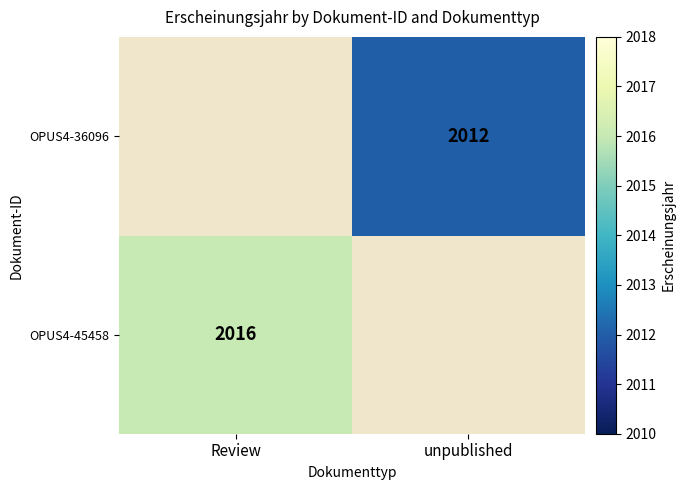

The value of OPUS4-36096 at unpublished is 3226. True or false?

False